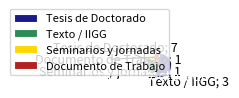

True or false: Tesis de Doctorado accounts for 1% of the total.

False